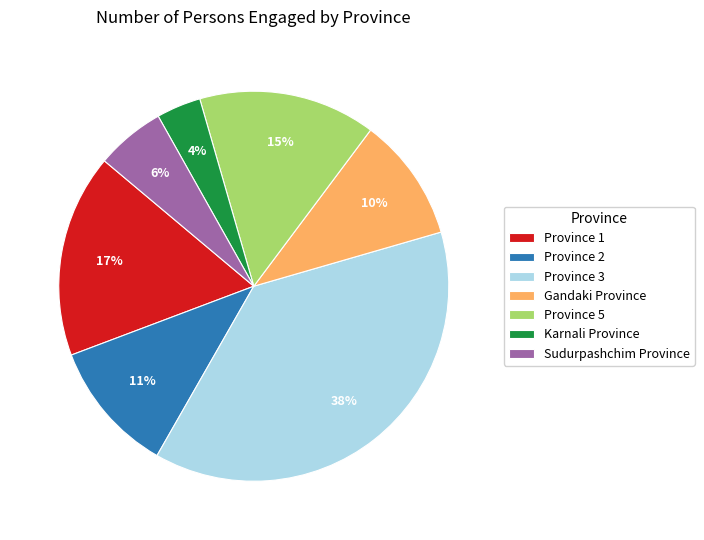

Combined, do Sudurpashchim Province and Gandaki Province account for over 50%?

No